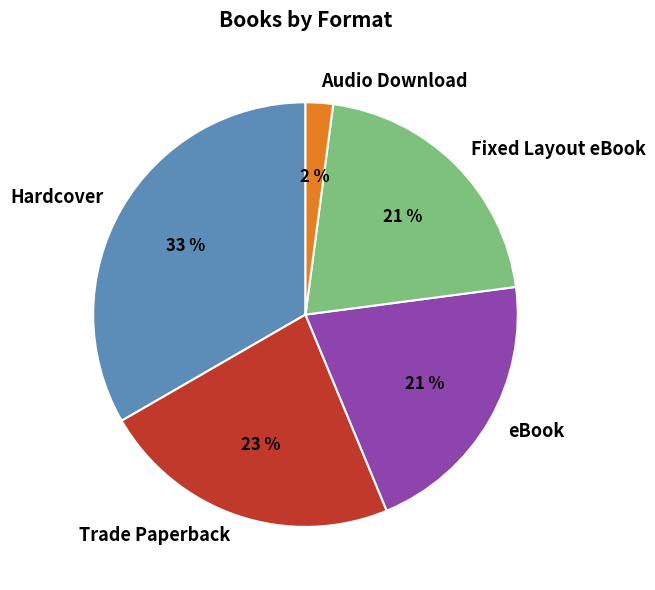

Count the number of slices in the pie.

5